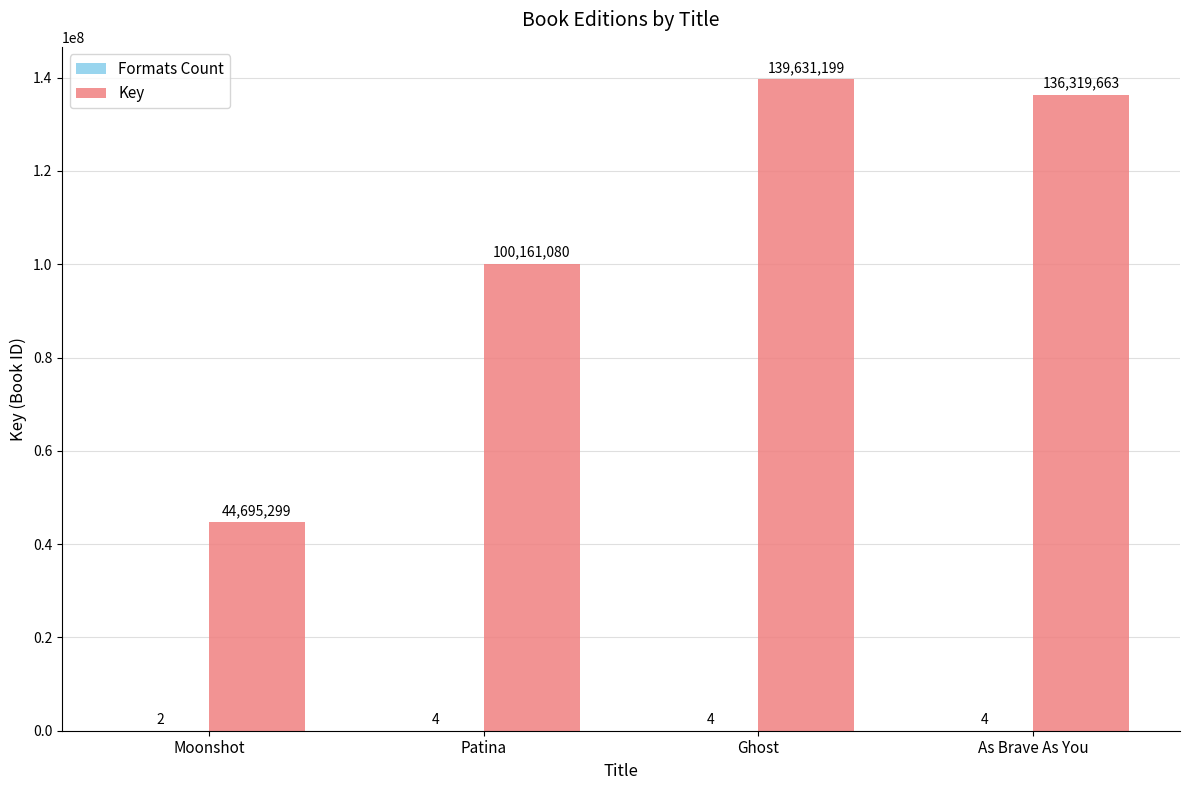

Which series has the largest total across all categories?

Key